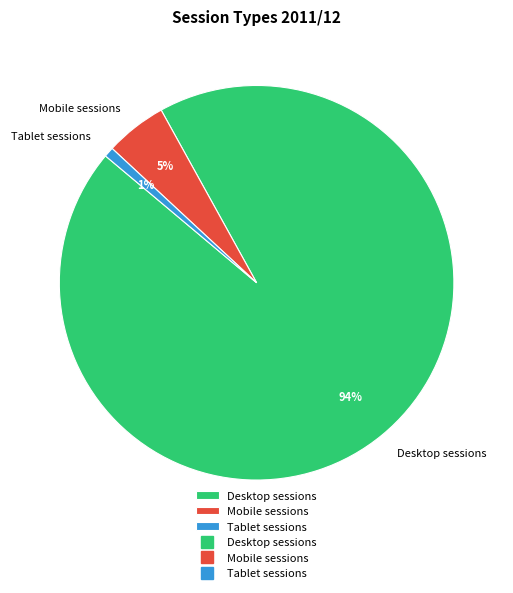

The Tablet sessions slice represents 1% of the pie. True or false?

True